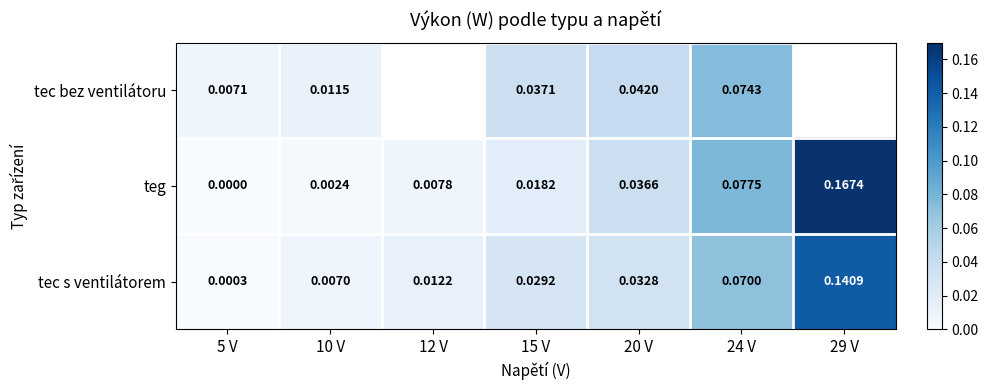

How many data points does each series have?

7